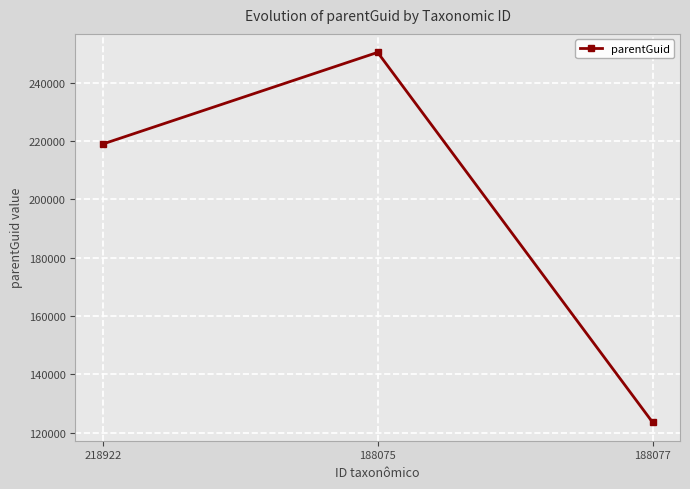

Rank the categories by value from highest to lowest.

188075, 218922, 188077